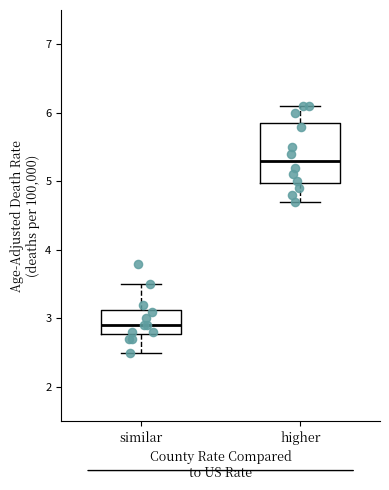

Reading left to right, transcribe this box plot: for each box, give where its median line is, the range the box spans, and where its two whiskers end, as read against the y-axis. The values are not printed on the chart, so give them approximately, as read against the axis.

similar: median 2.9, box 2.8 to 3.1, whiskers 2.5 to 3.5
higher: median 5.3, box 5.0 to 5.9, whiskers 4.7 to 6.1